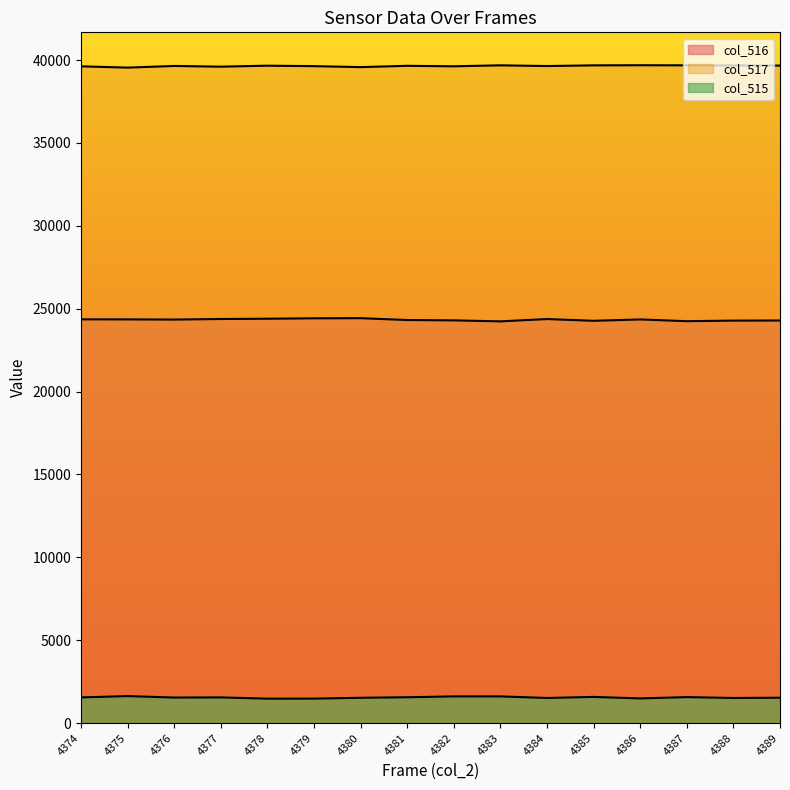

What is the spread (max minus min) of values at 4377?

38049